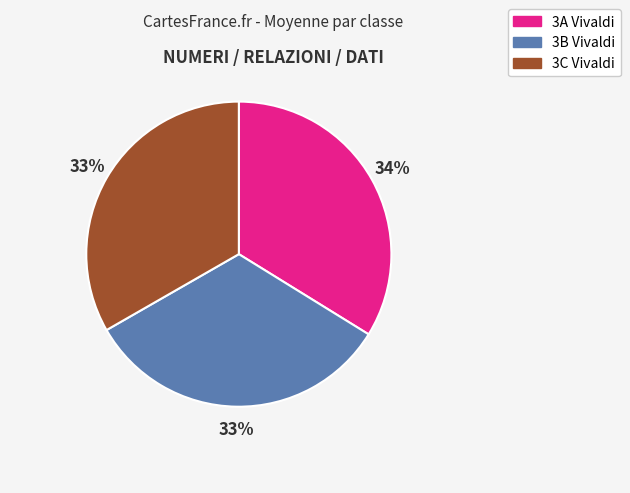

Which slice is the largest?

3A Vivaldi